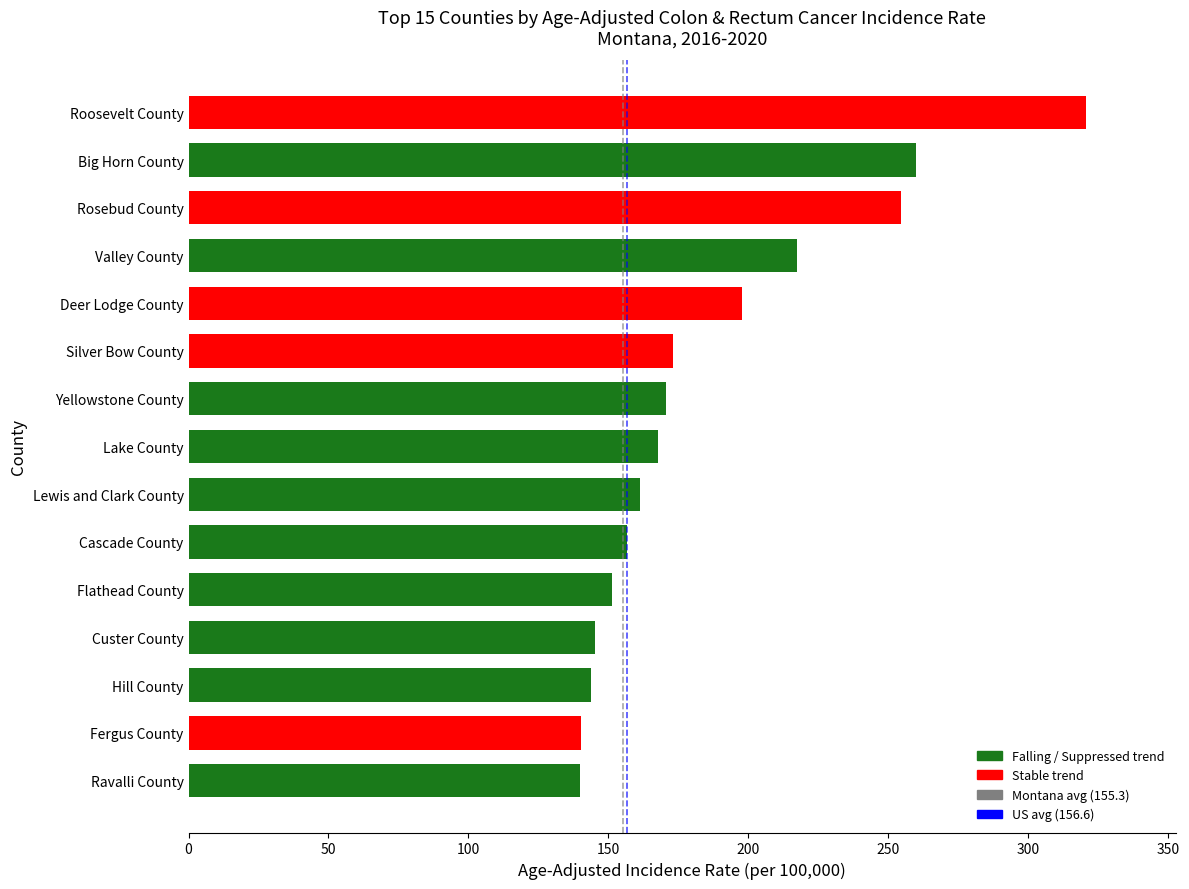

True or false: the data shows 151.4 at Flathead County.

True